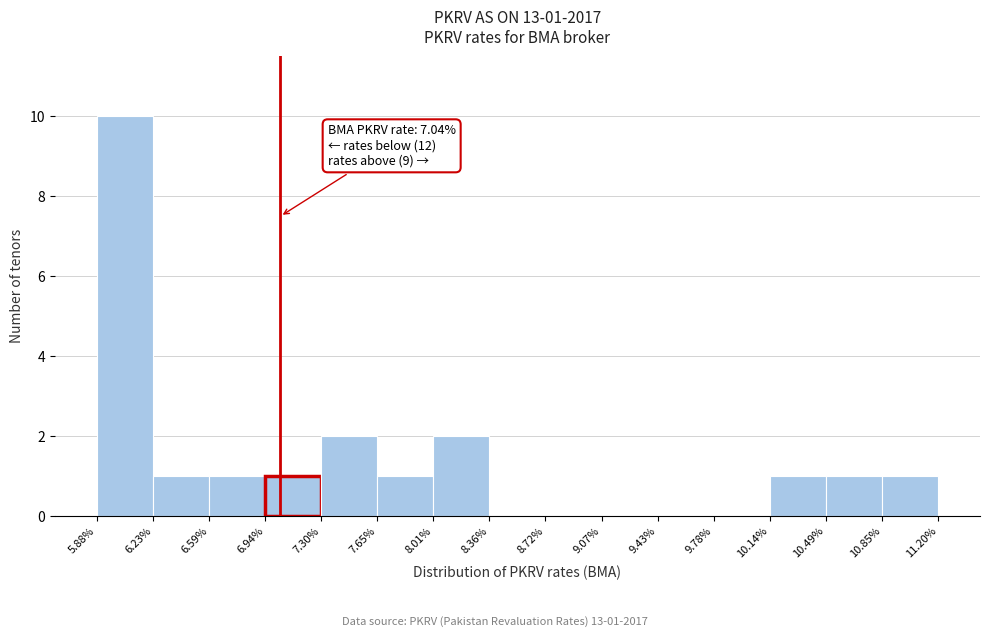

Over which range of the x-axis is the bar tallest?

5.88% to 6.23%